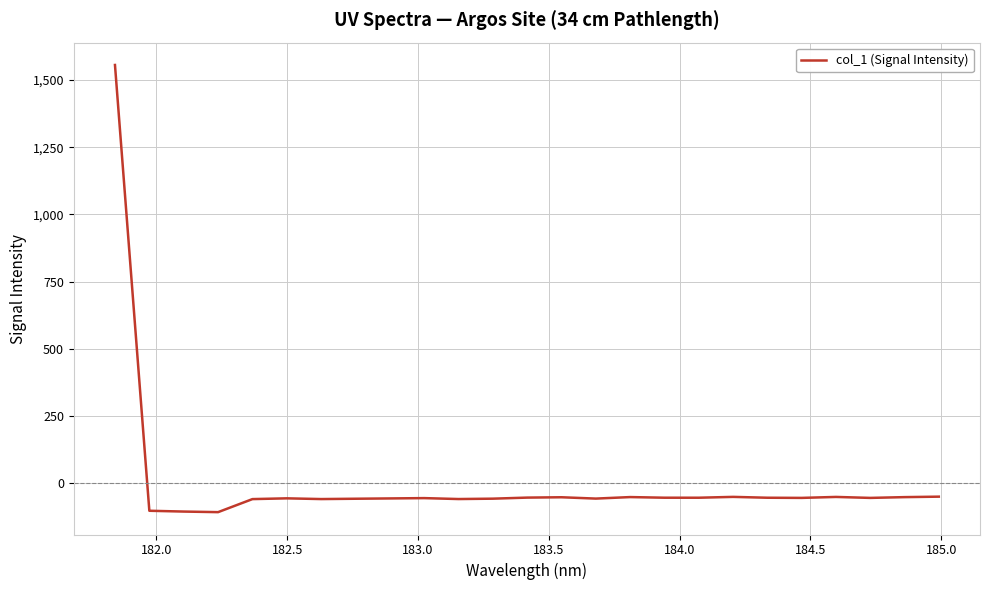

What is the minimum value shown in the chart?

-107.1